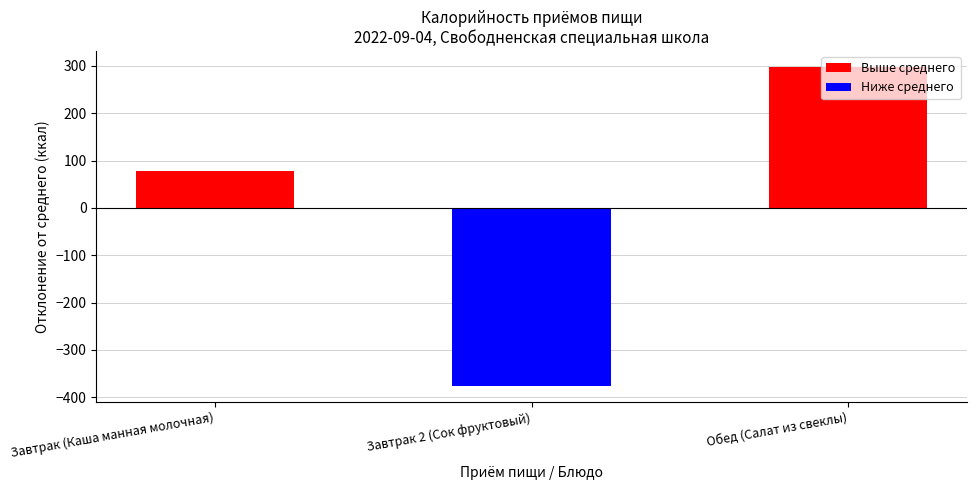

What is the difference between the Выше среднего values at Завтрак 2 (Сок фруктовый) and Завтрак (Каша манная молочная)?

78